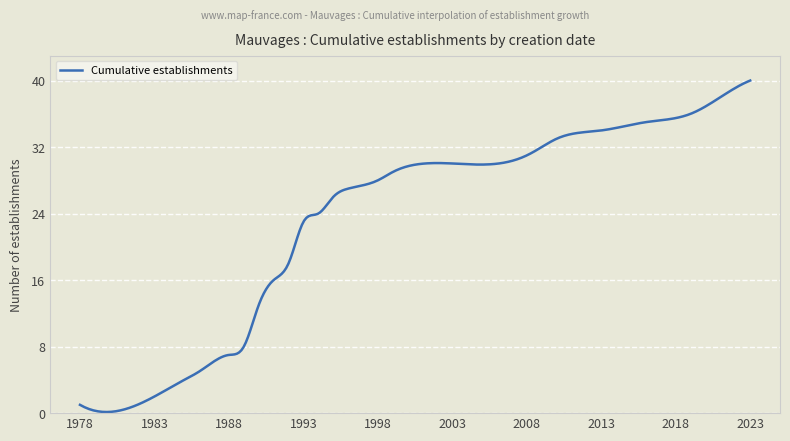

What is the minimum value shown in the chart?

0.1